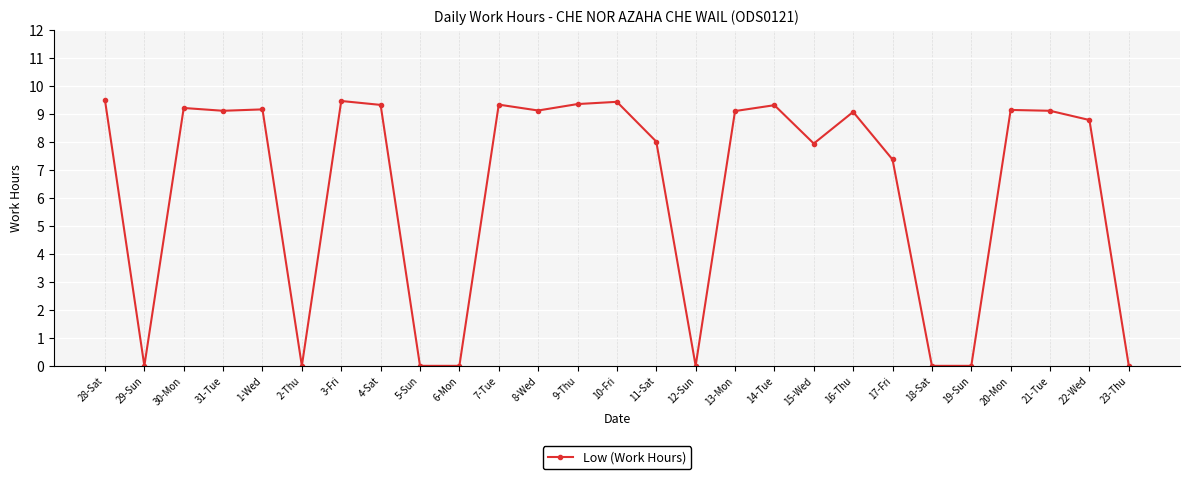

What is the label of the 6th point from the left?

2-Thu